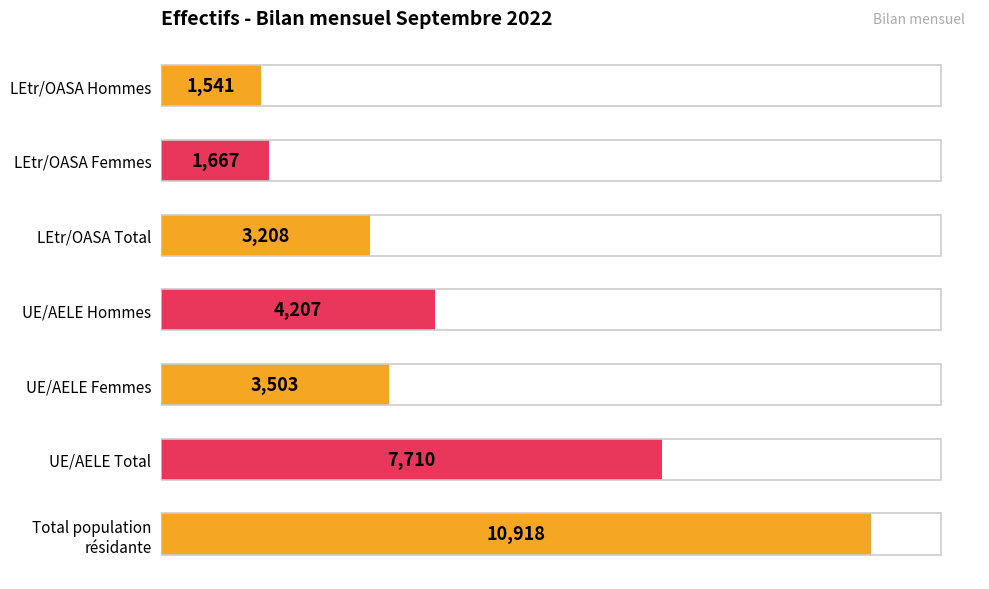

Which has a higher value, LEtr/OASA Total or UE/AELE Femmes?

UE/AELE Femmes